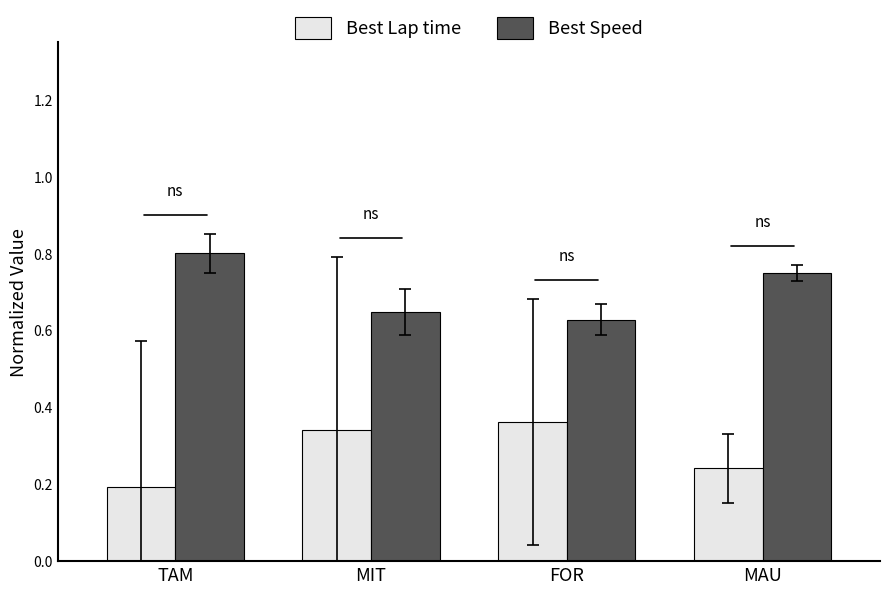

What is the label of the 4th bar from the left?

MAU